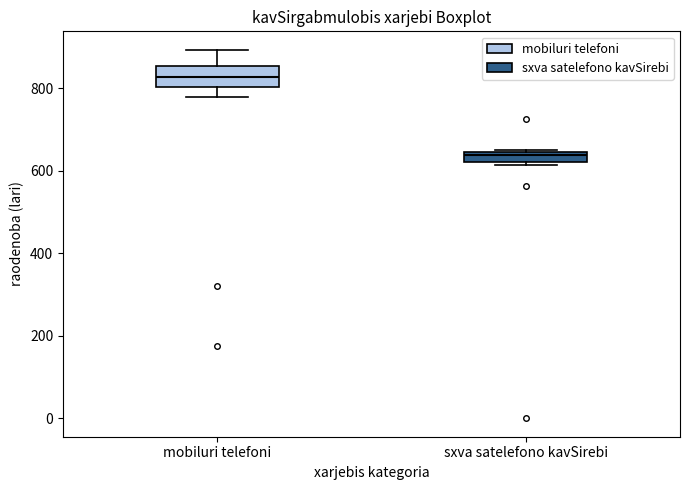

Which box is the tallest, from its lower edge to its upper edge?

mobiluri telefoni